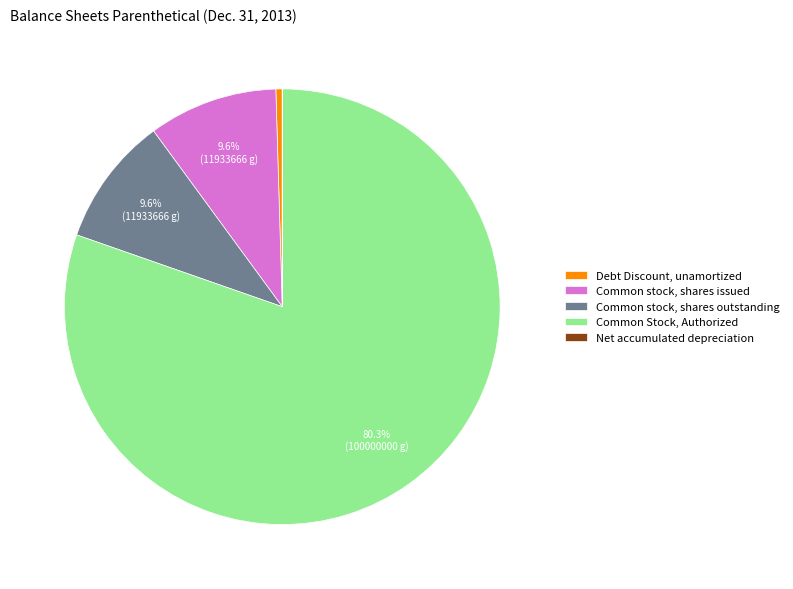

Combined, do Common stock, shares issued and Common Stock, Authorized account for over 50%?

Yes